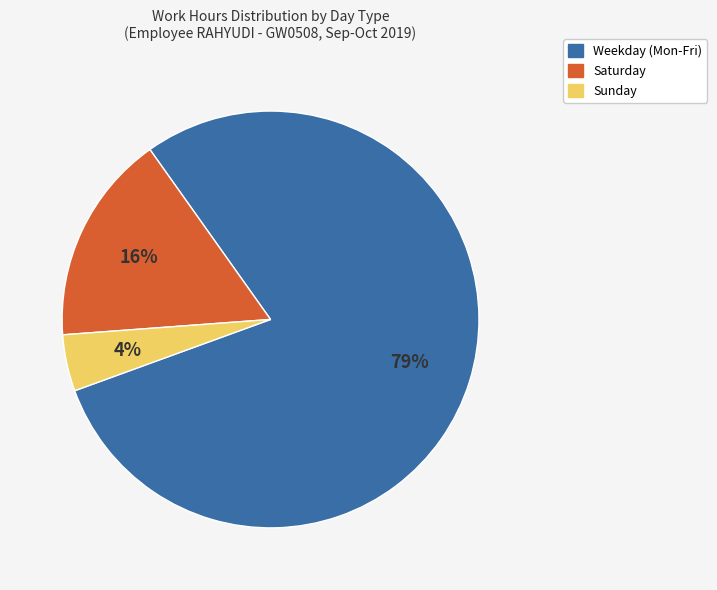

How many slices are in this pie chart?

3